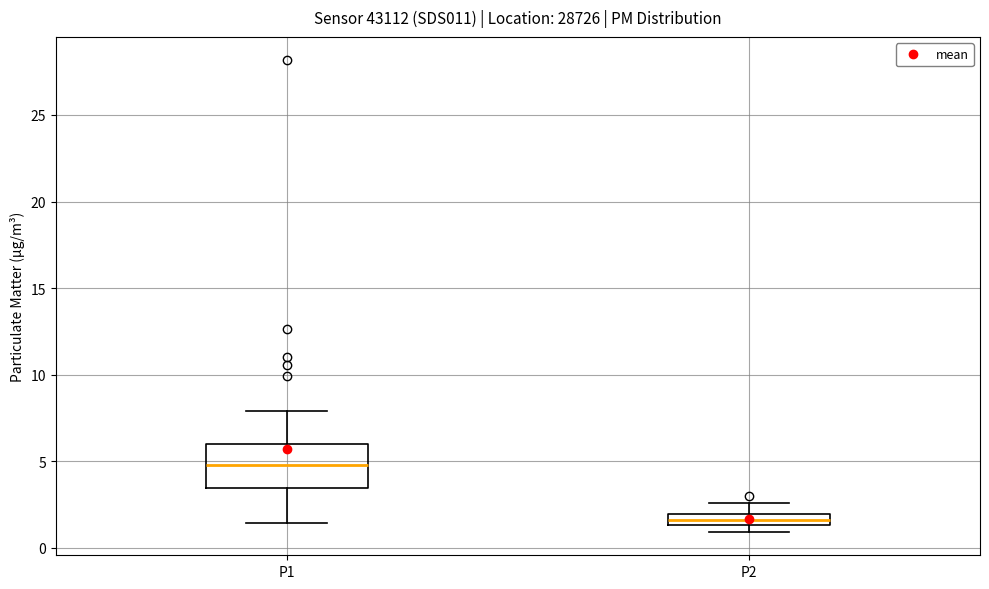

Which box's median line is the highest?

P1